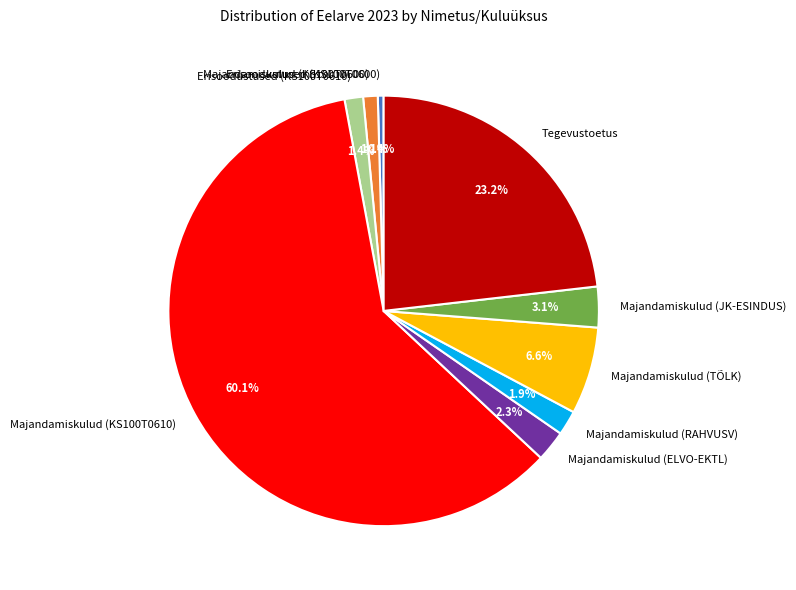

To the nearest percent, what is the difference between the Majandamiskulud (ELVO-EKTL) and Majandamiskulud (TÕLK) slice percentages?

4%